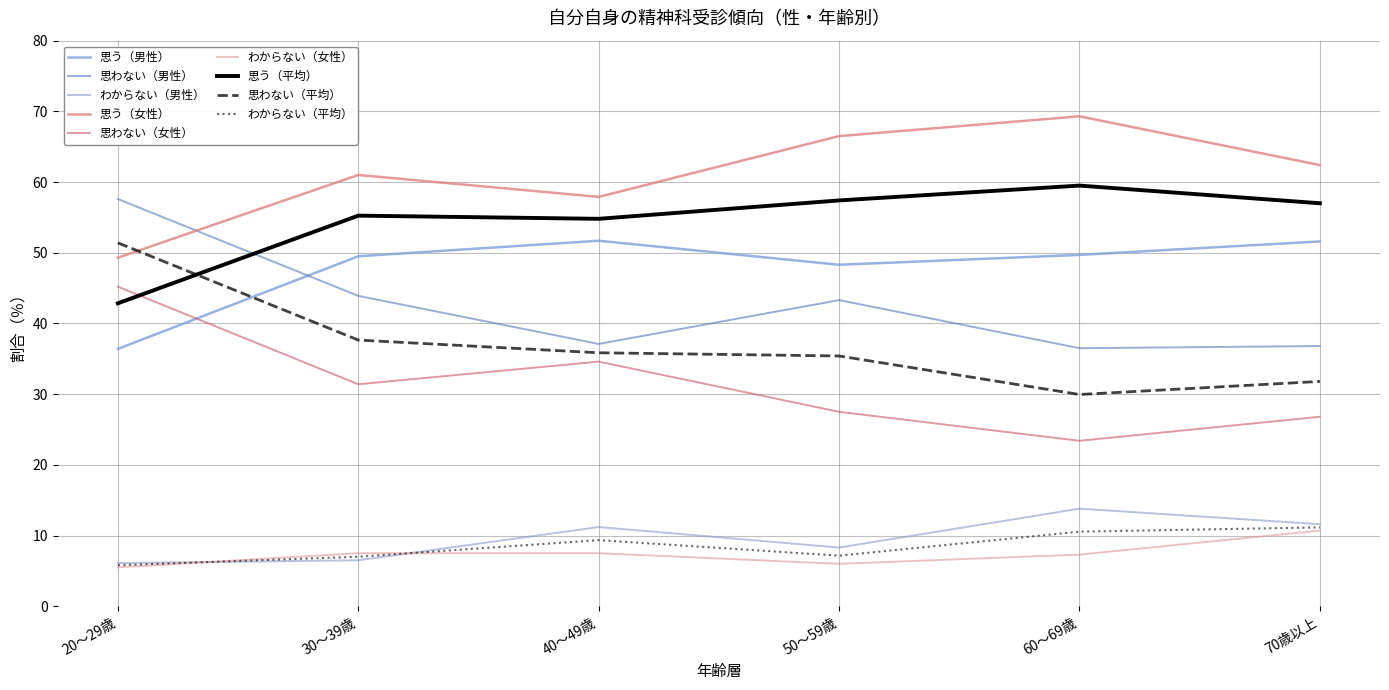

How many lines are shown in the chart?

9